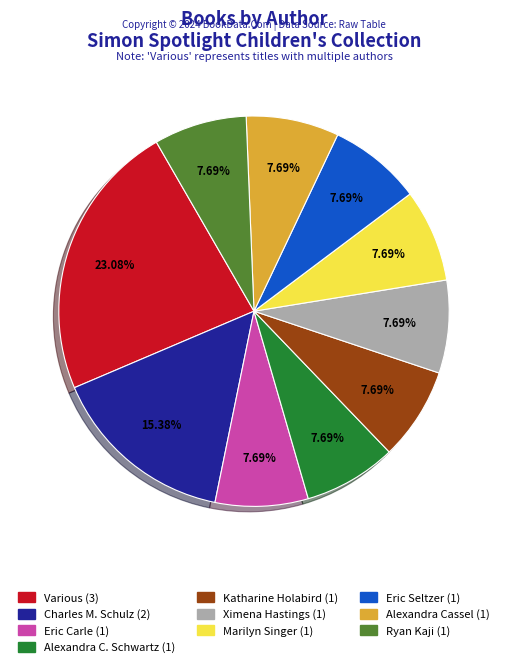

Is there a majority slice in this chart?

No